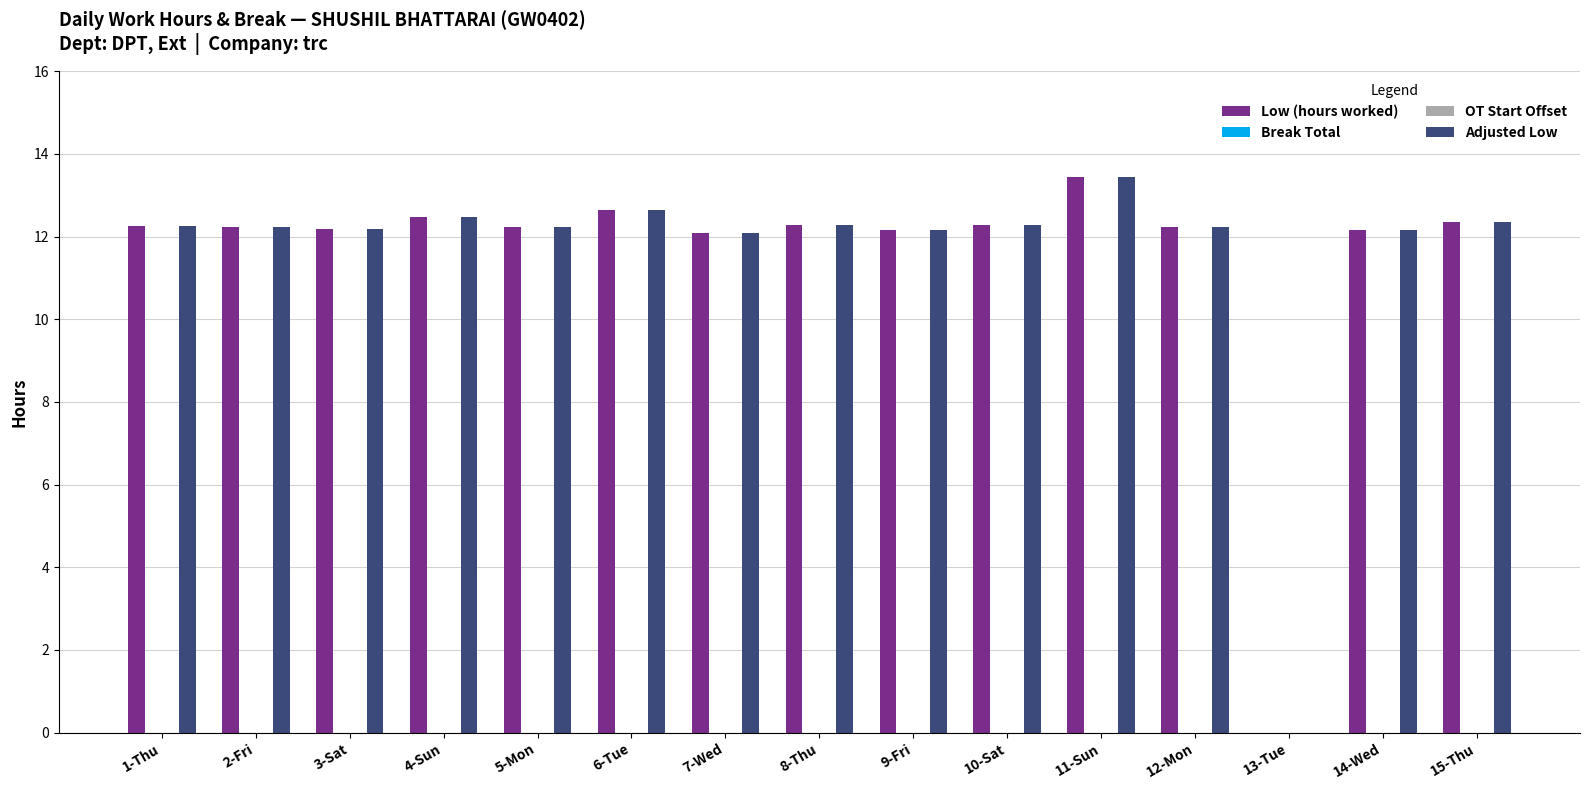

At which label is Adjusted Low closest to 6?

13-Tue